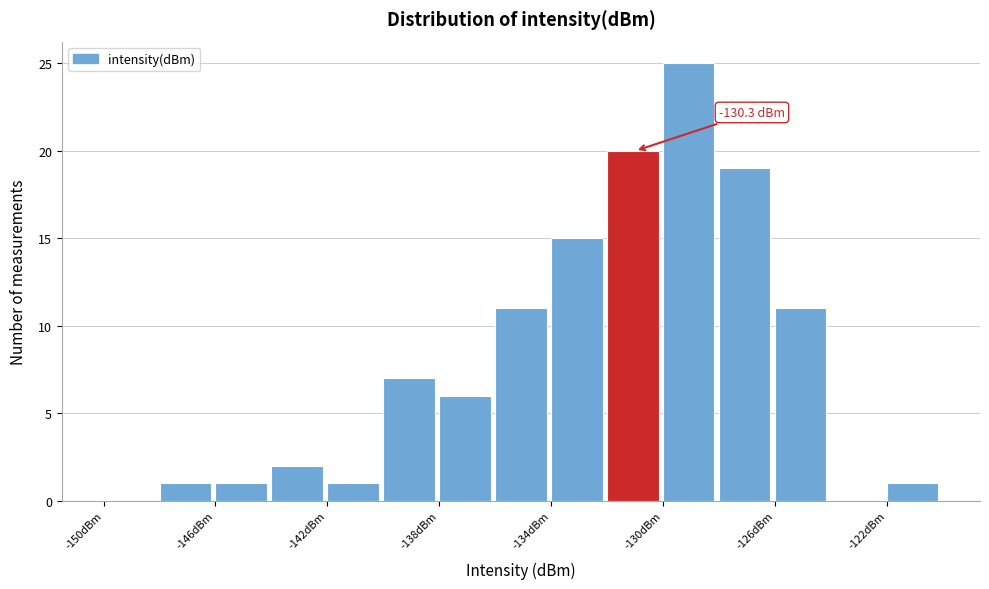

Which range on the x-axis has the tallest bar?

-130 to -128